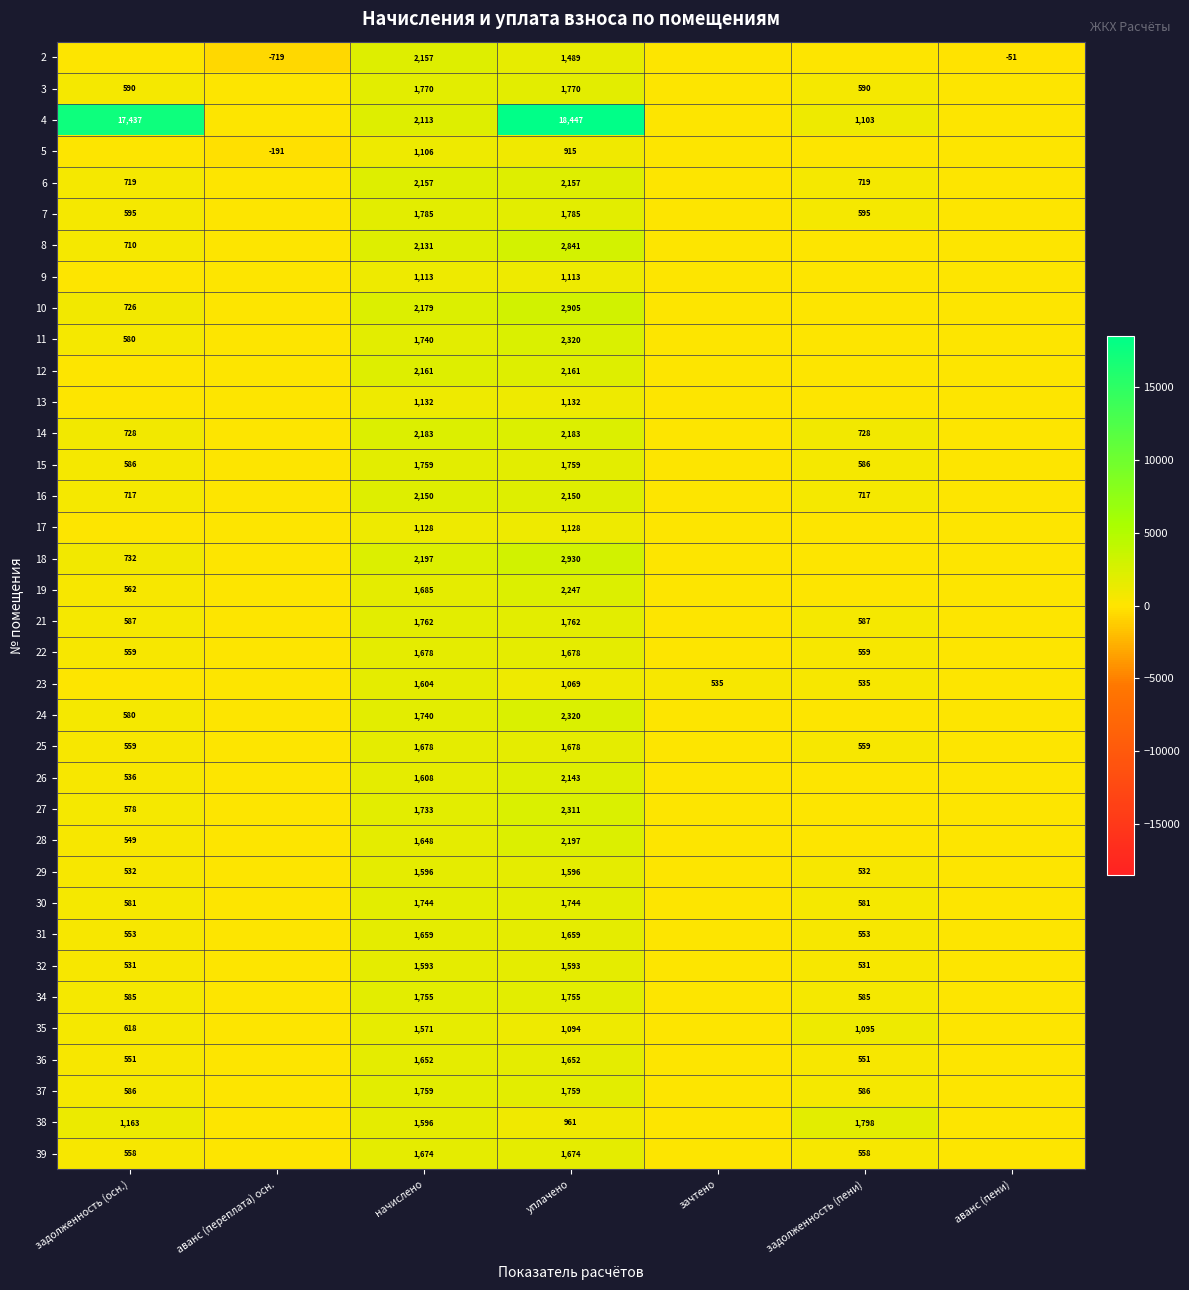

Between уплачено and аванс (переплата) осн., which is larger?

уплачено